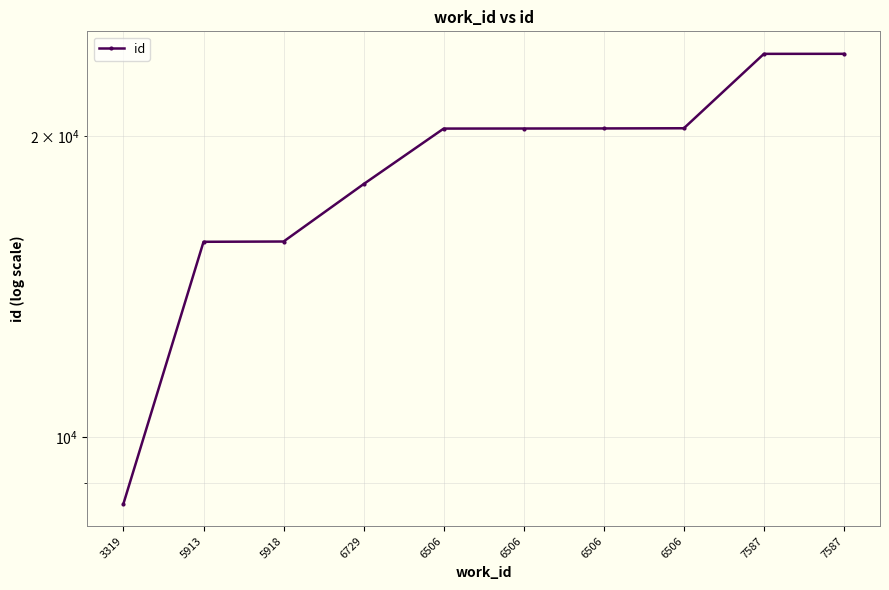

How many values are below 20350?

5